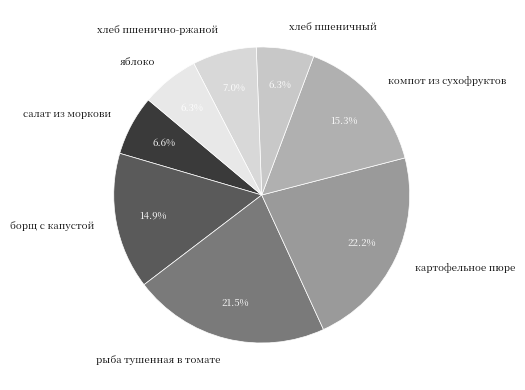

What percentage do салат из моркови and хлеб пшенично-ржаной together represent?

13.6%